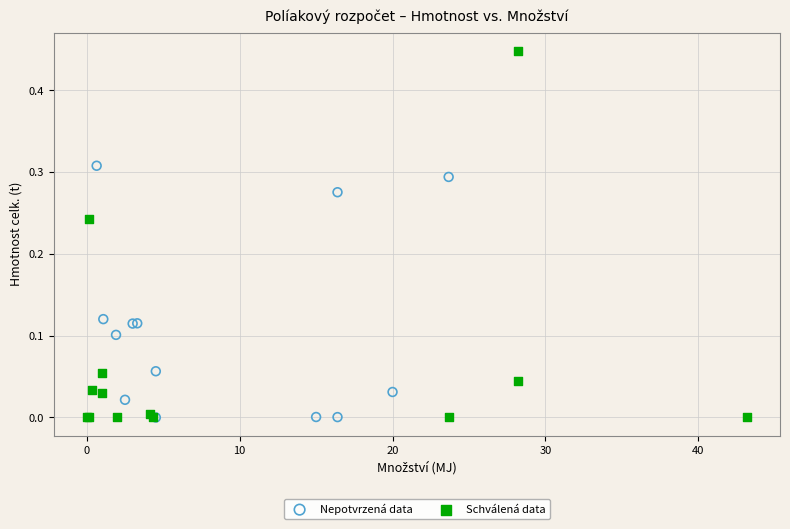

Which series contains the highest Y value?

Schválená data